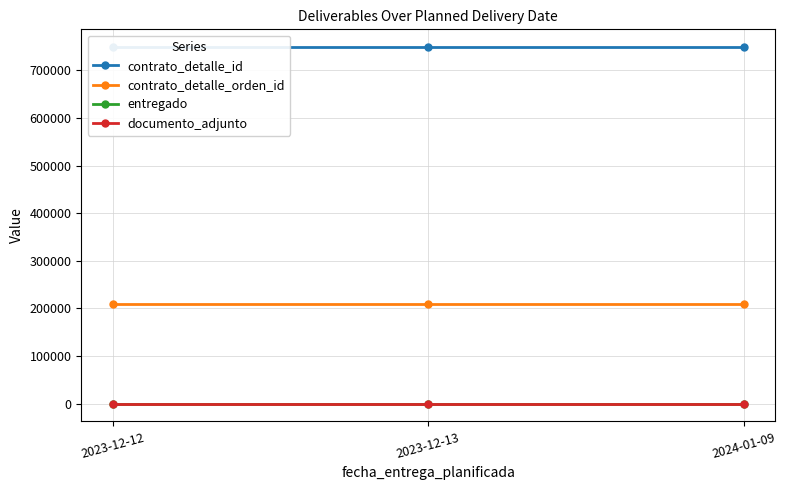

Which series has the largest range (max minus min)?

contrato_detalle_id